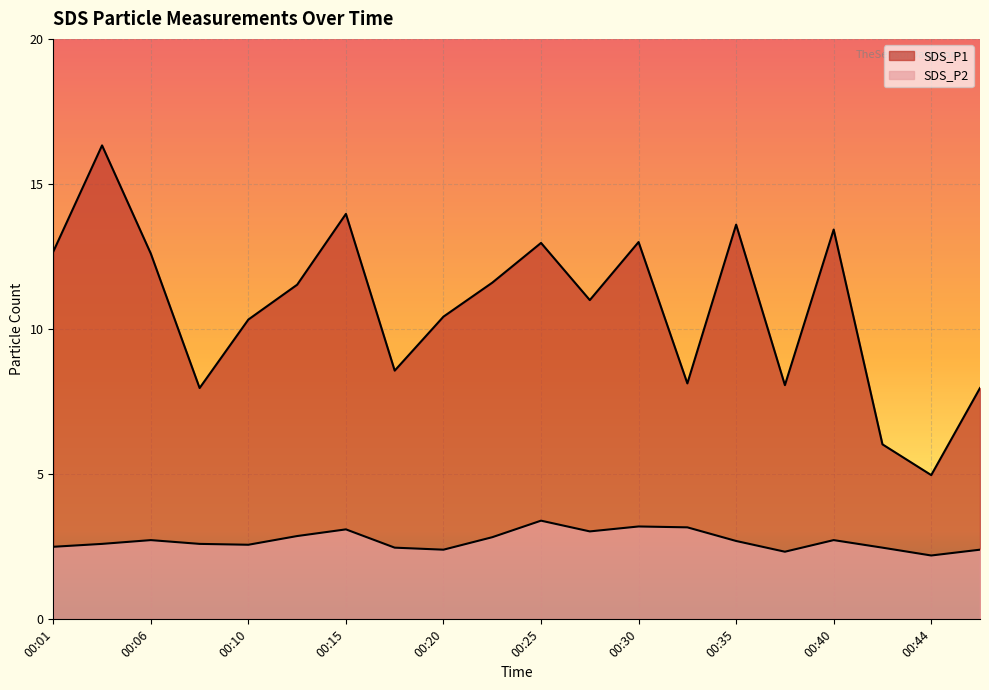

What is the total value across all series at 00:18?

11.0